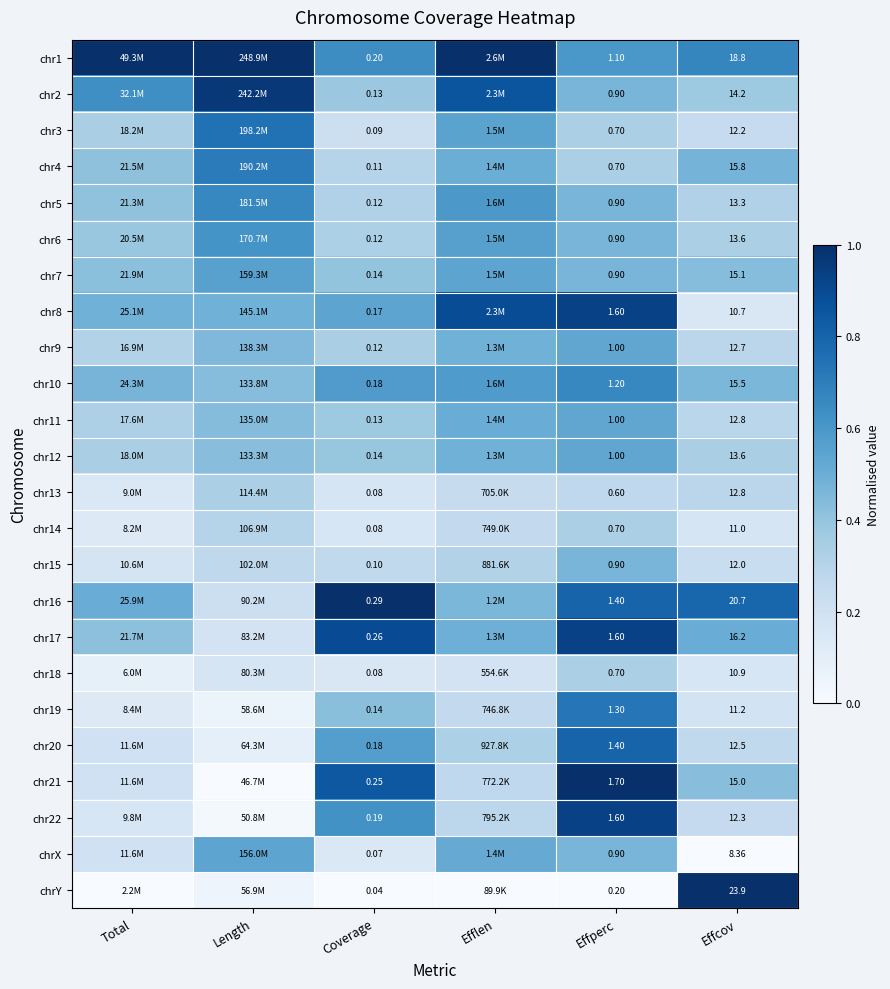

What is the lowest value of the chr3 series?

0.2